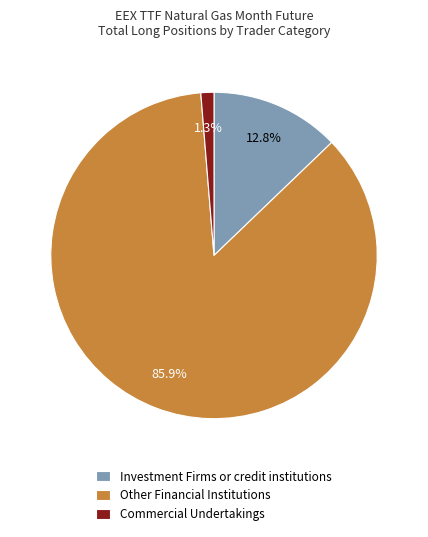

Rank the categories by value from highest to lowest.

Other Financial Institutions, Investment Firms or credit institutions, Commercial Undertakings